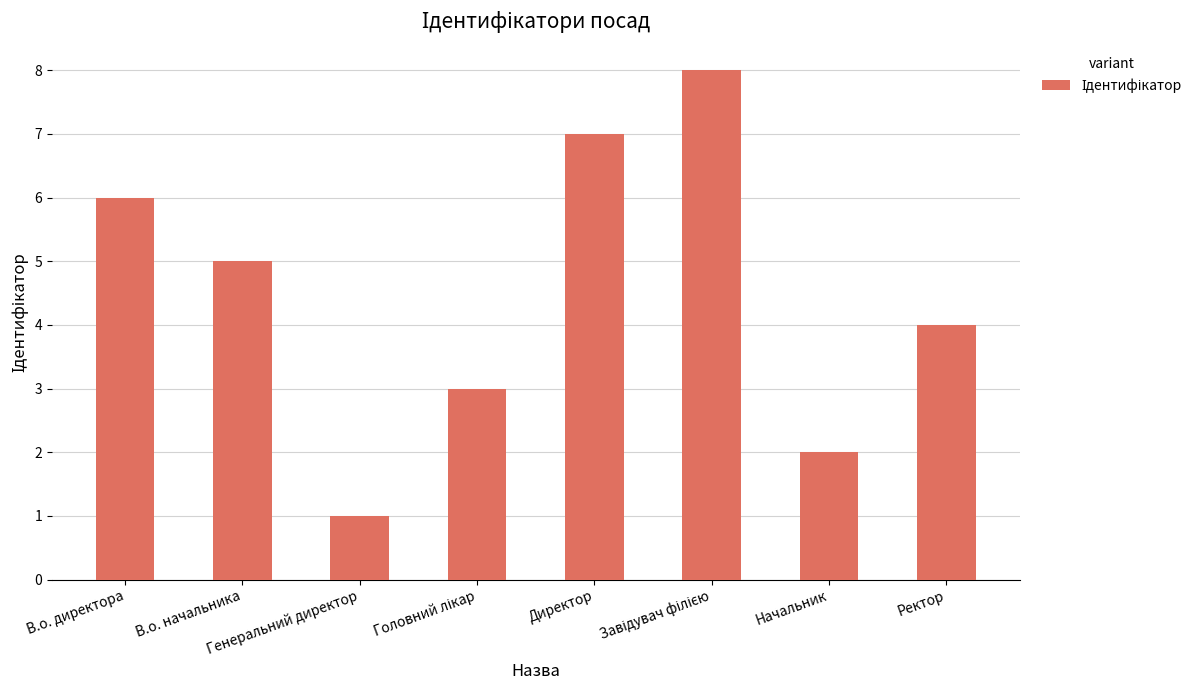

What is the maximum value shown in the chart?

8